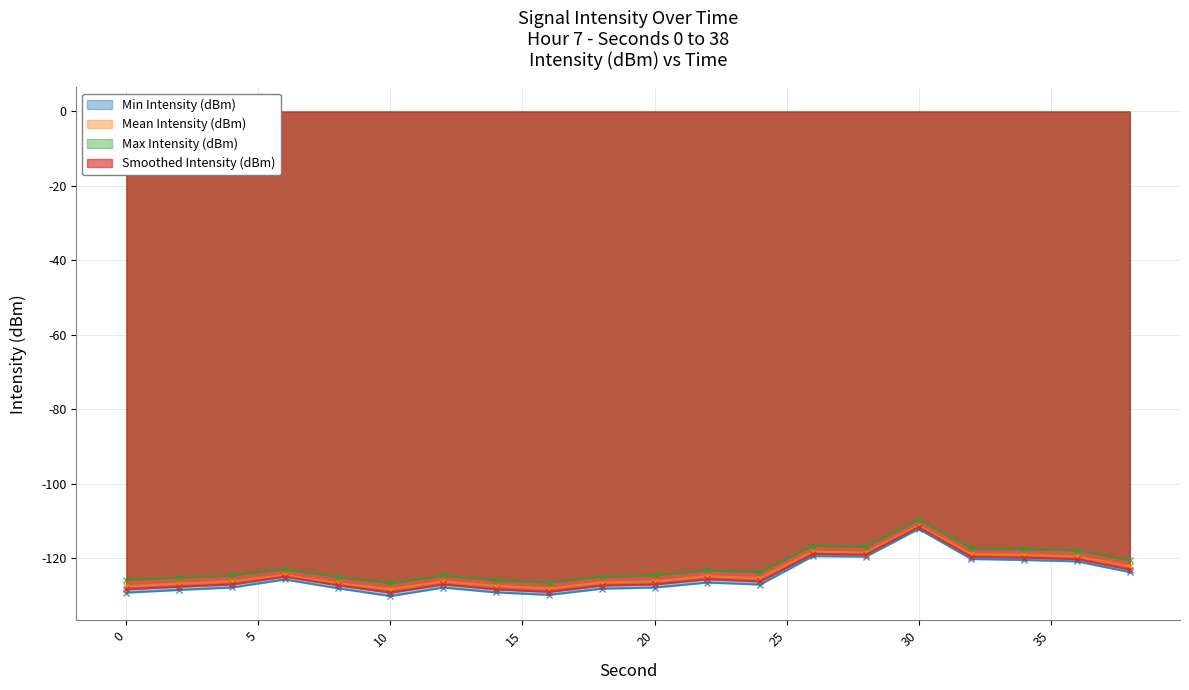

What is the average value of the Smoothed Intensity (dBm) series?

-124.3